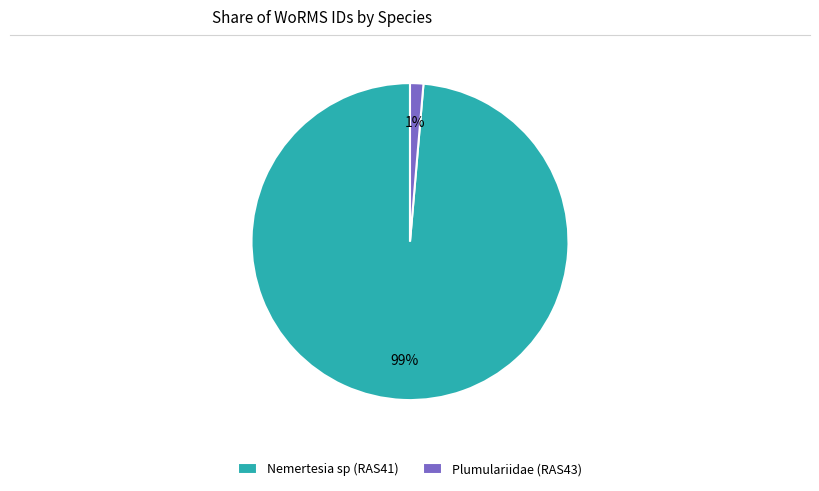

Which has a higher value, Nemertesia sp (RAS41) or Plumulariidae (RAS43)?

Nemertesia sp (RAS41)